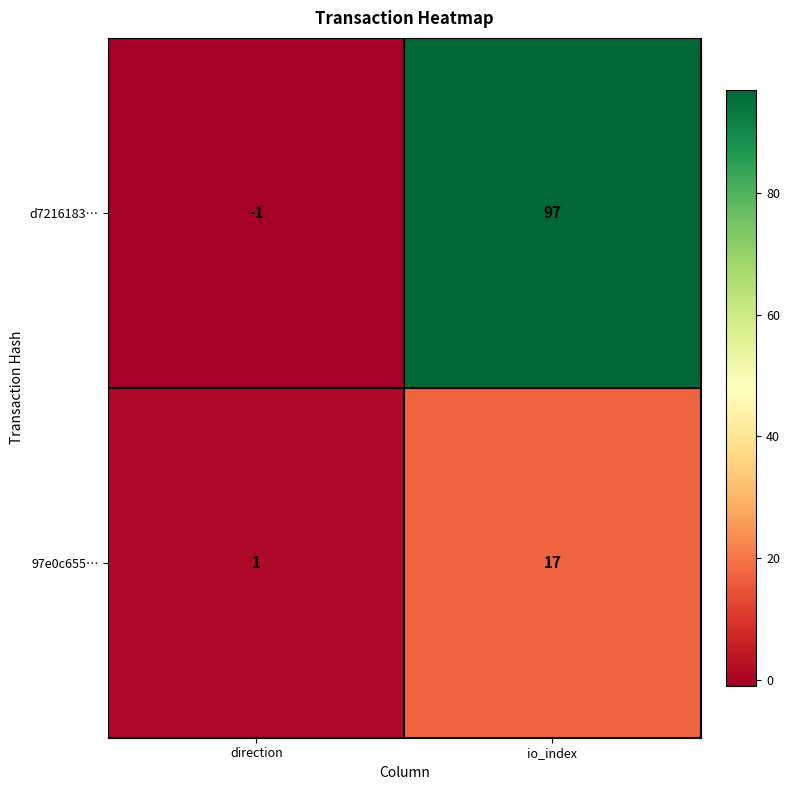

Read the 97e0c655… value at io_index, to the nearest 10.

20